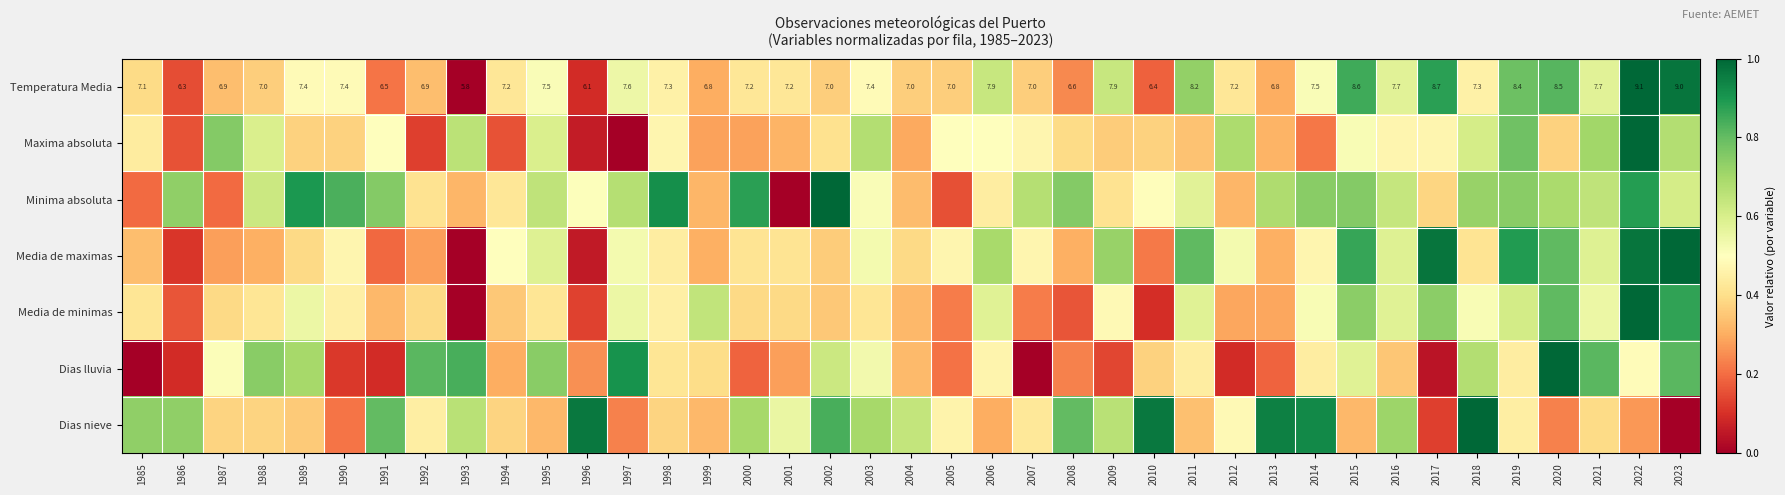

Which category has the lowest value in the Dias lluvia series?

1985